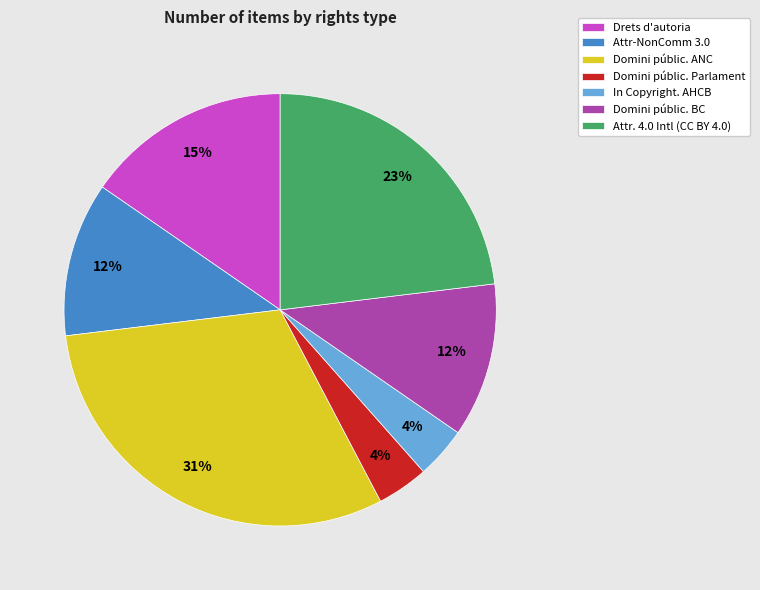

To the nearest percent, what is the average slice percentage?

14%